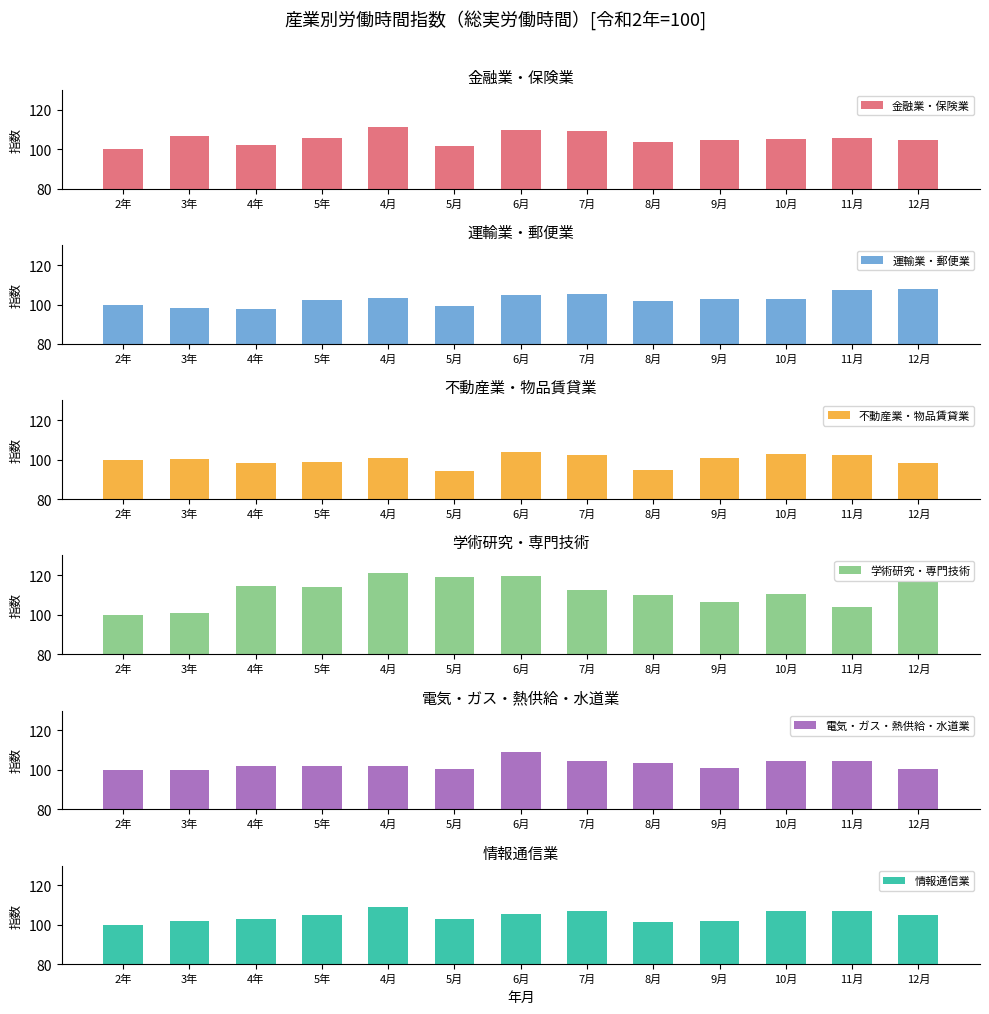

How many bars are there in total?

78